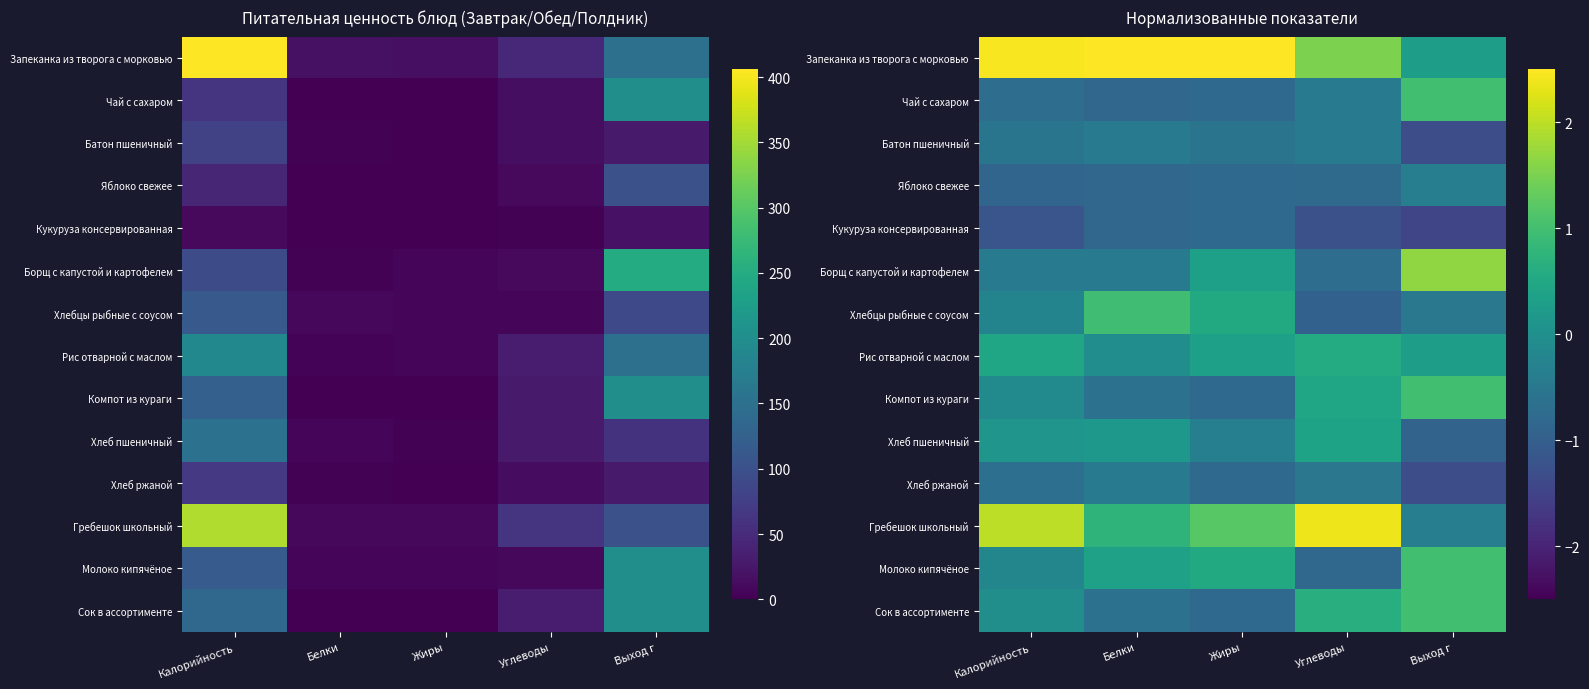

Is the value of Яблоко свежее at Жиры greater than the value of Батон пшеничный at Калорийность?

No